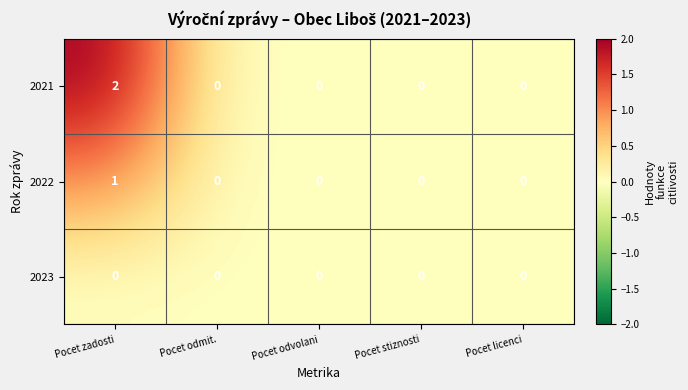

Count the 2021 values in the range 0 to 1.

4